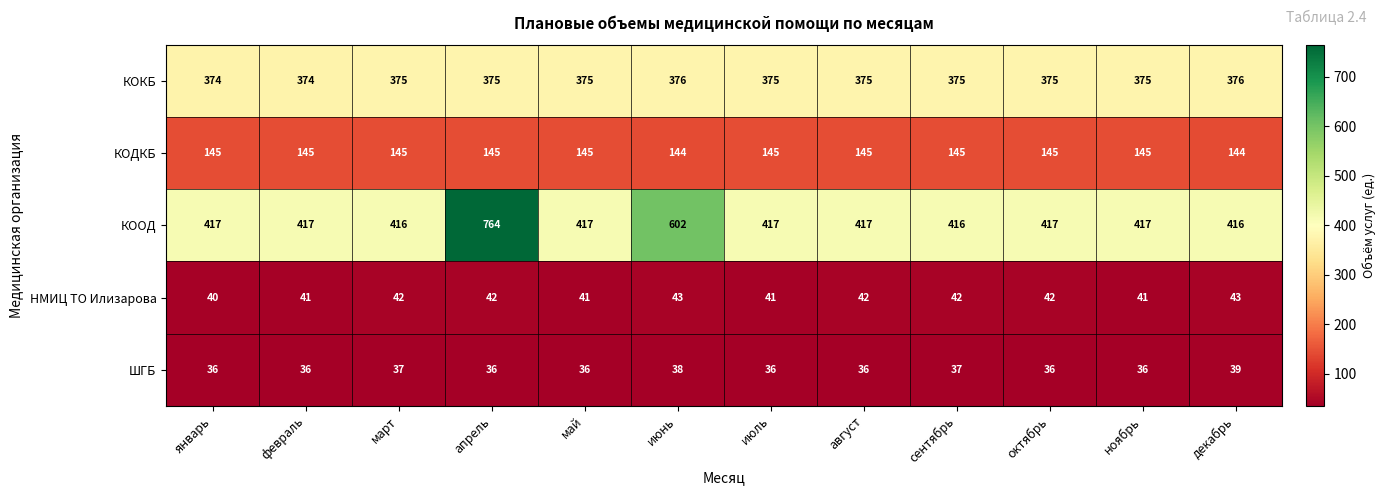

How many series are shown in this chart?

5